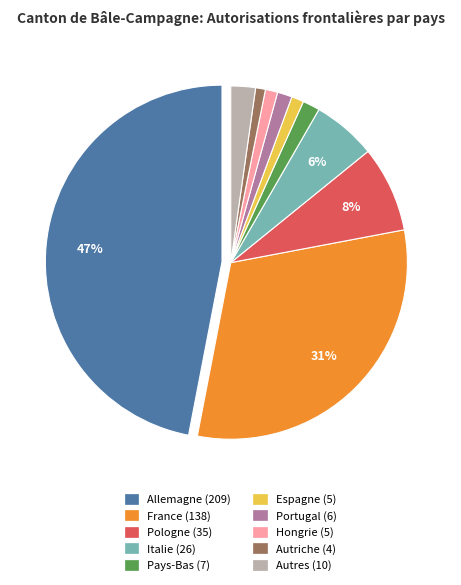

Combined, do Pologne and Autriche account for over 50%?

No